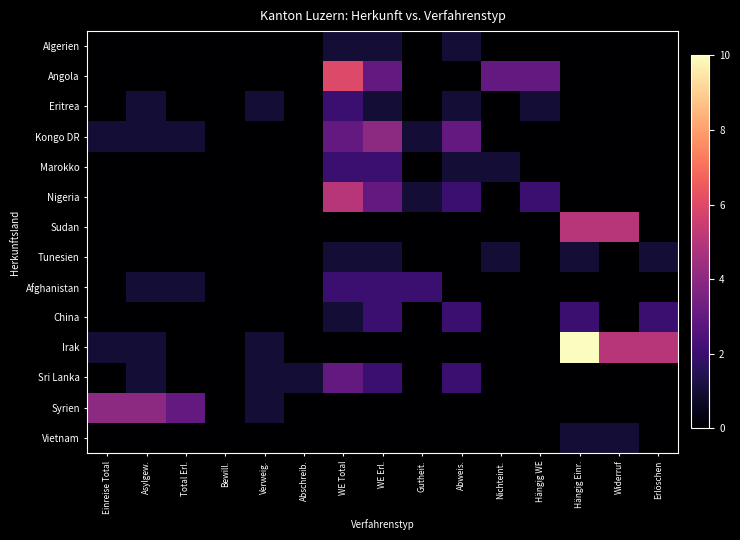

At how many categories does at least one series exceed 6?

1